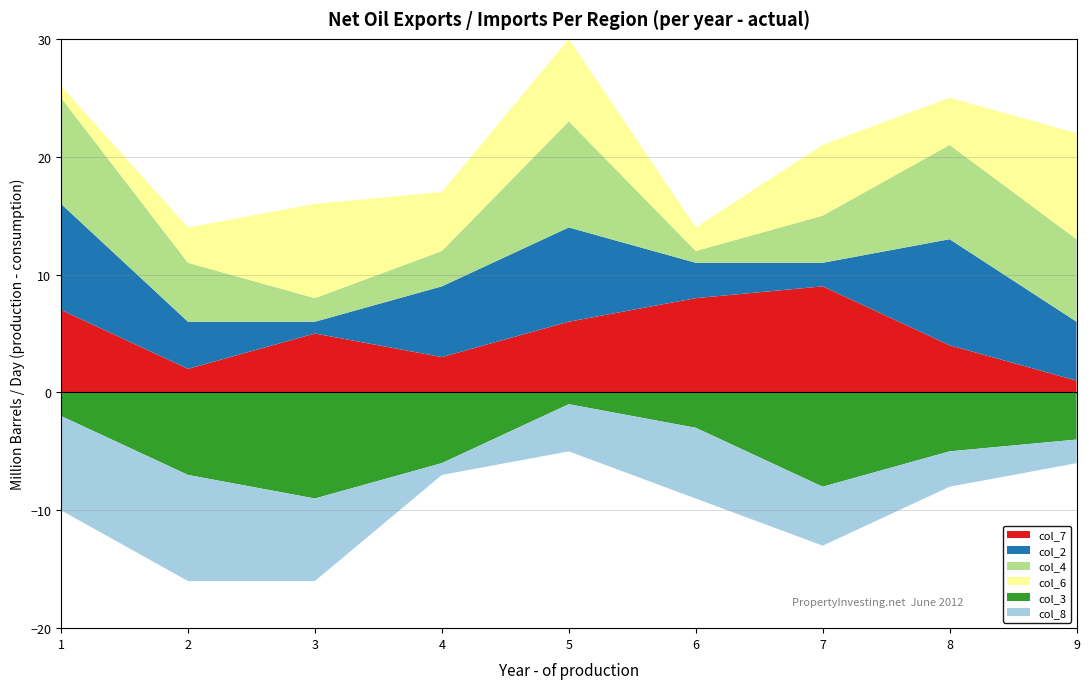

Reading left to right, list all the values displayed in this chart.

col_7: 1=7	2=2	3=5	4=3	5=6	6=8	7=9	8=4	9=1
col_2: 1=9	2=4	3=1	4=6	5=8	6=3	7=2	8=9	9=5
col_4: 1=9	2=5	3=2	4=3	5=9	6=1	7=4	8=8	9=7
col_6: 1=1	2=3	3=8	4=5	5=7	6=2	7=6	8=4	9=9
col_3: 1=2	2=7	3=9	4=6	5=1	6=3	7=8	8=5	9=4
col_8: 1=8	2=9	3=7	4=1	5=4	6=6	7=5	8=3	9=2